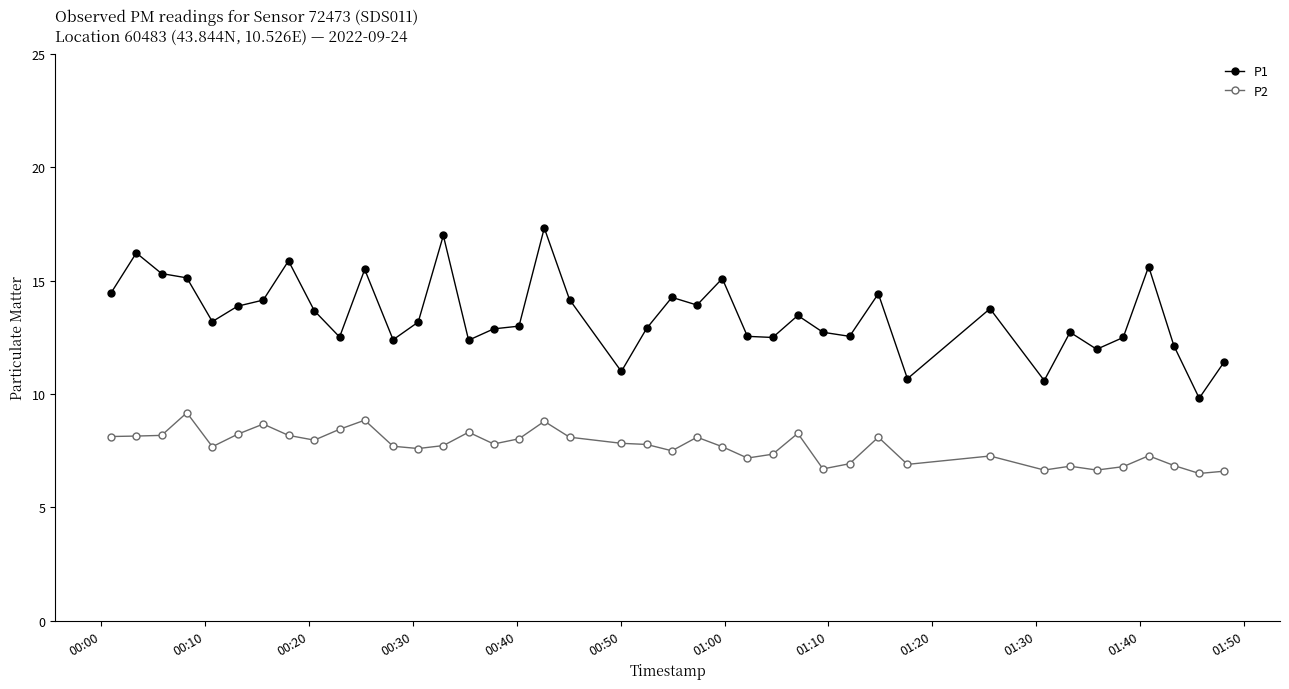

What are all the series names shown in the legend?

P1, P2